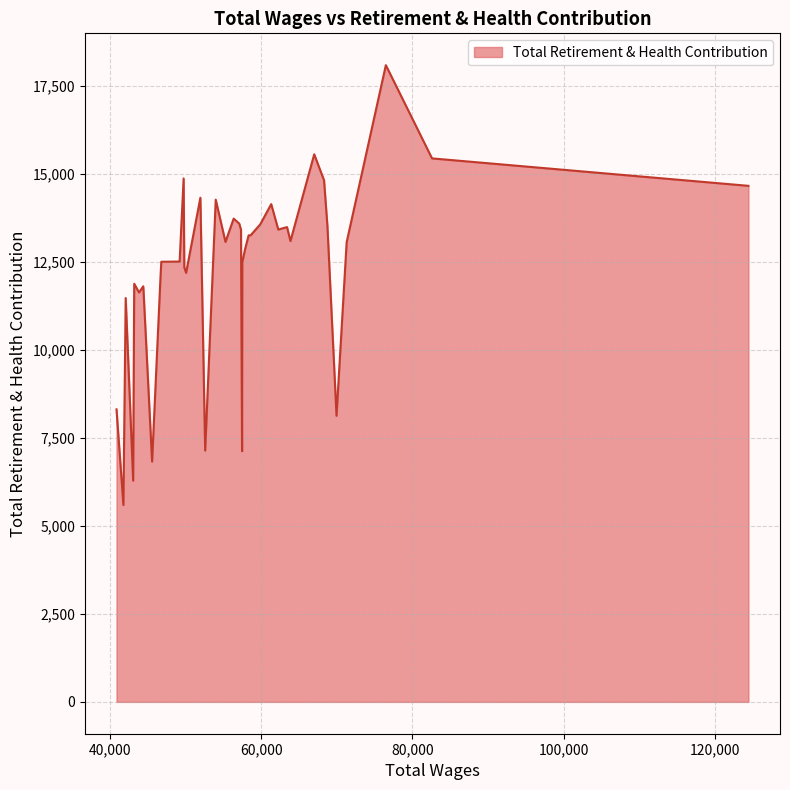

What is the difference between the maximum and minimum values?

12503